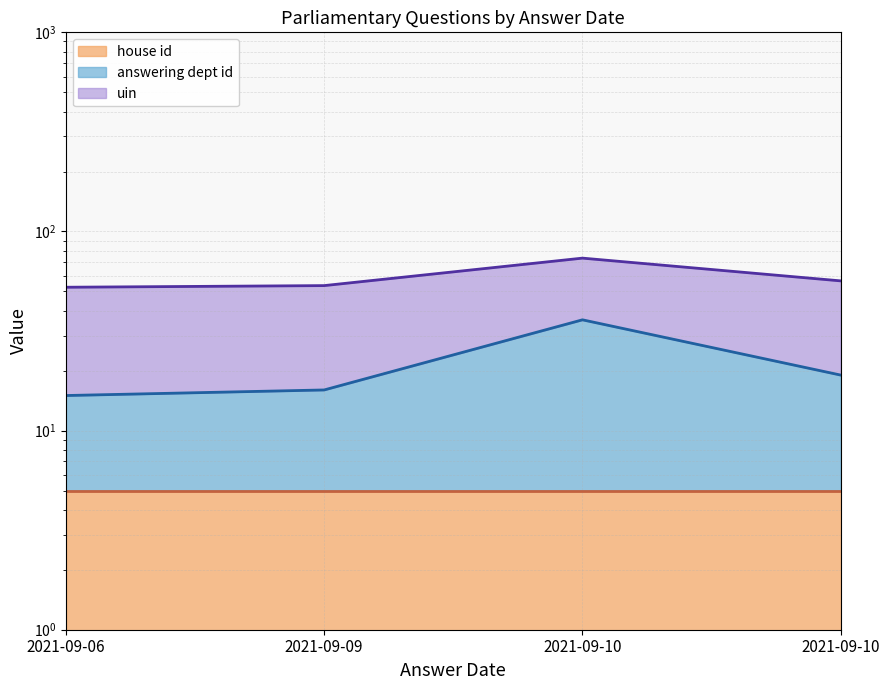

Which series has the widest spread of values?

answering dept id line